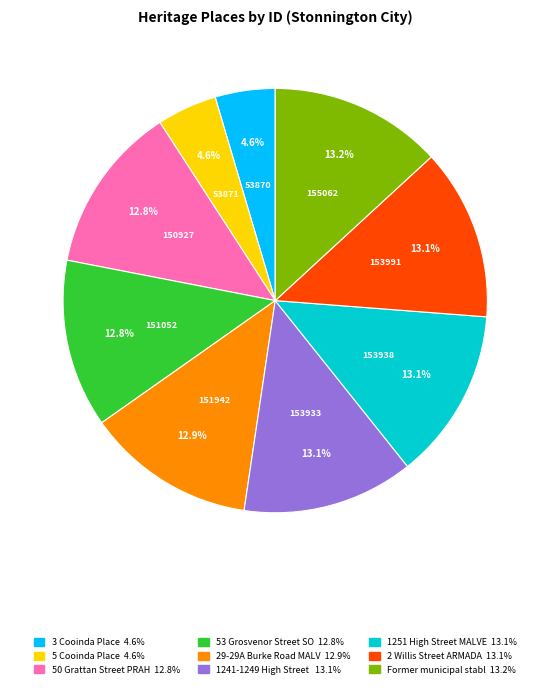

Is there a majority slice in this chart?

No